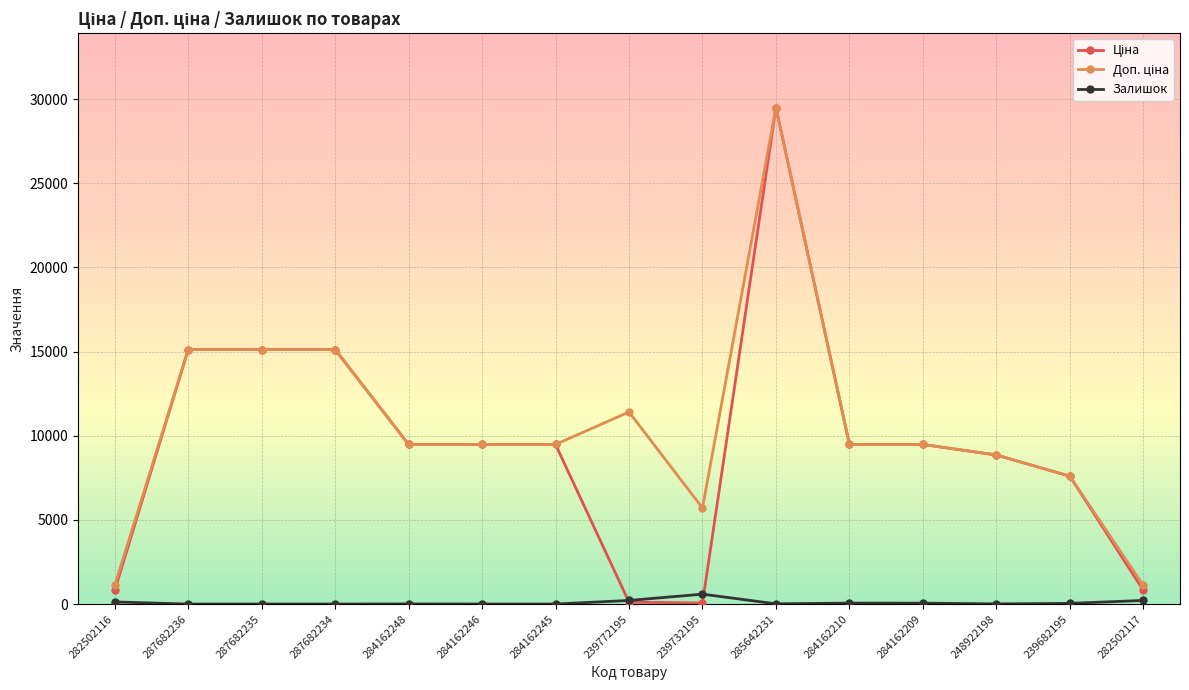

At which category is the sum across all series the highest?

285642231